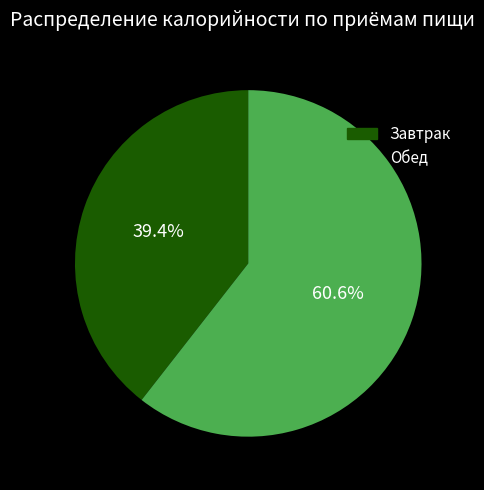

What percentage do Завтрак and Обед together represent?

100.0%